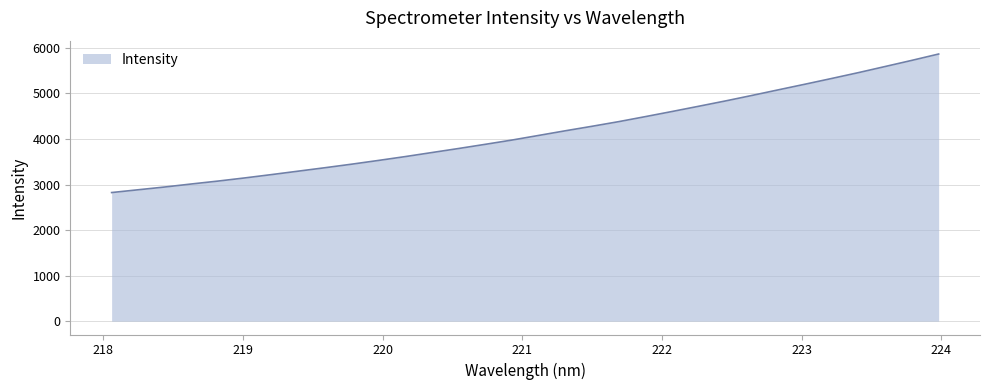

What is the difference between the maximum and minimum values?

3041.7